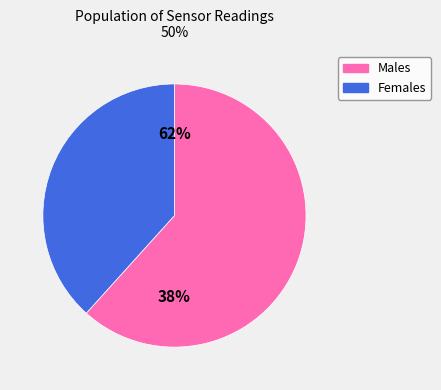

How many slices are in this pie chart?

2